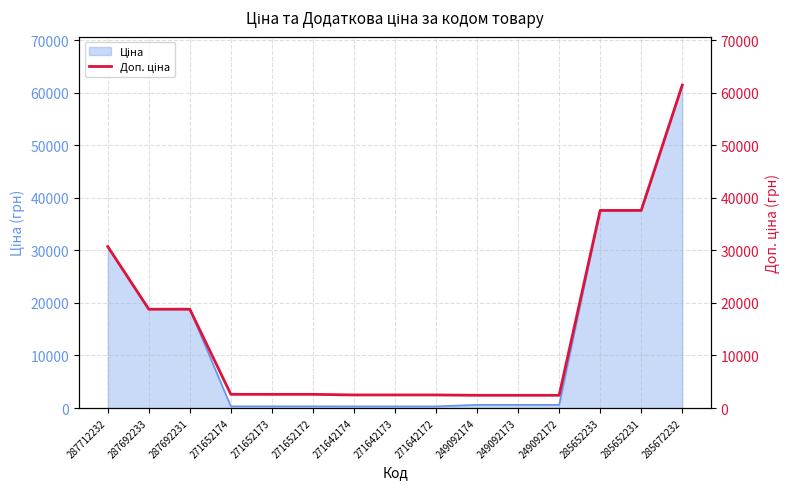

Approximately how many times larger is the value at 287712232 compared to 287692233?

1.6